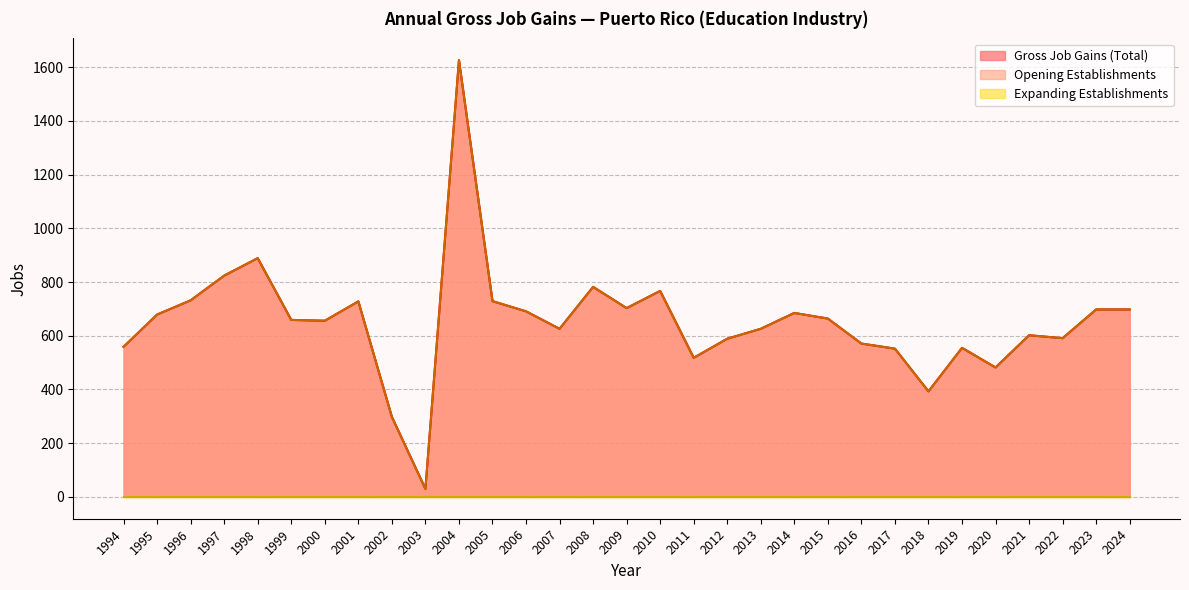

What is the difference between the second highest and second lowest values in the Opening Establishments series?

591